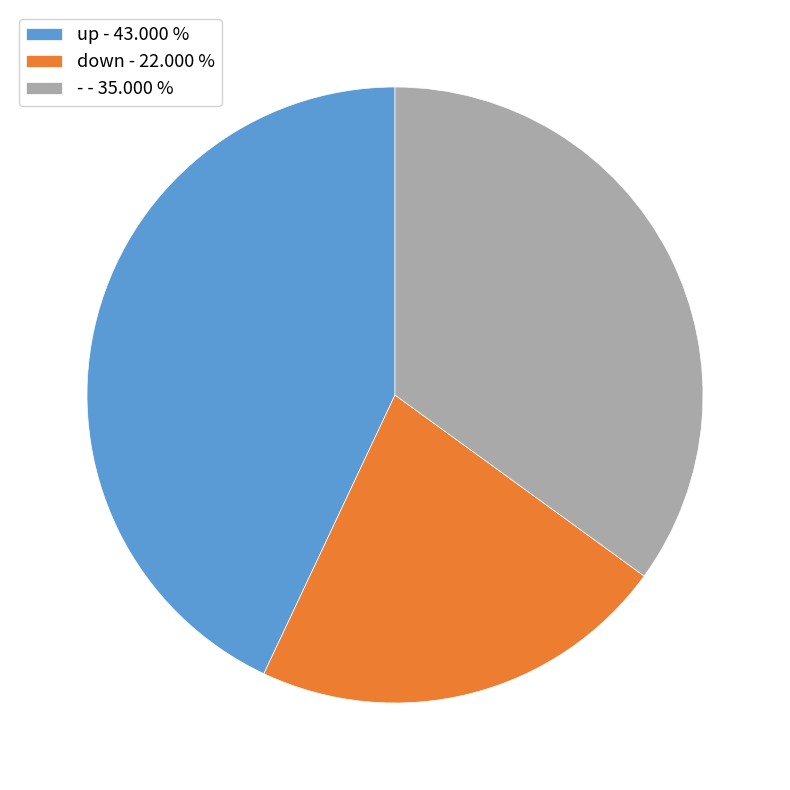

Do up - 43.000 % and - - 35.000 % together represent more than half of the pie?

Yes